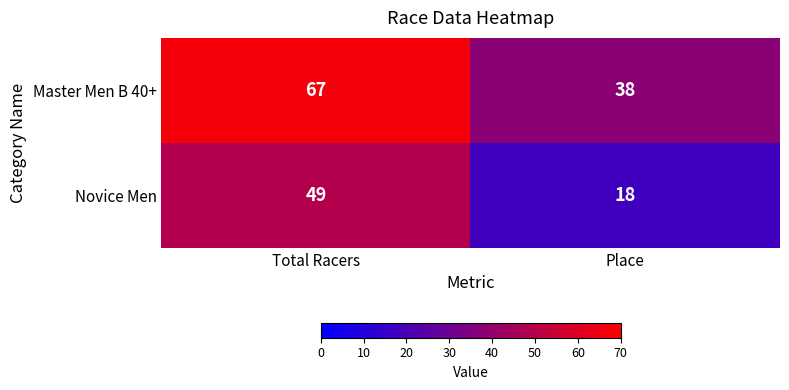

Which label corresponds to the largest value in the chart?

Total Racers